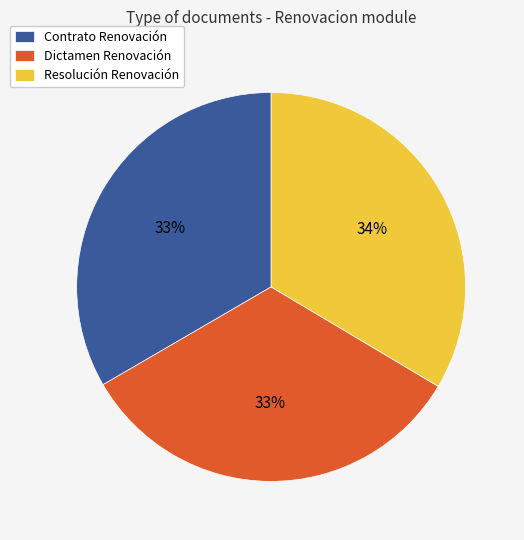

The Contrato Renovación slice represents 33% of the pie. True or false?

True